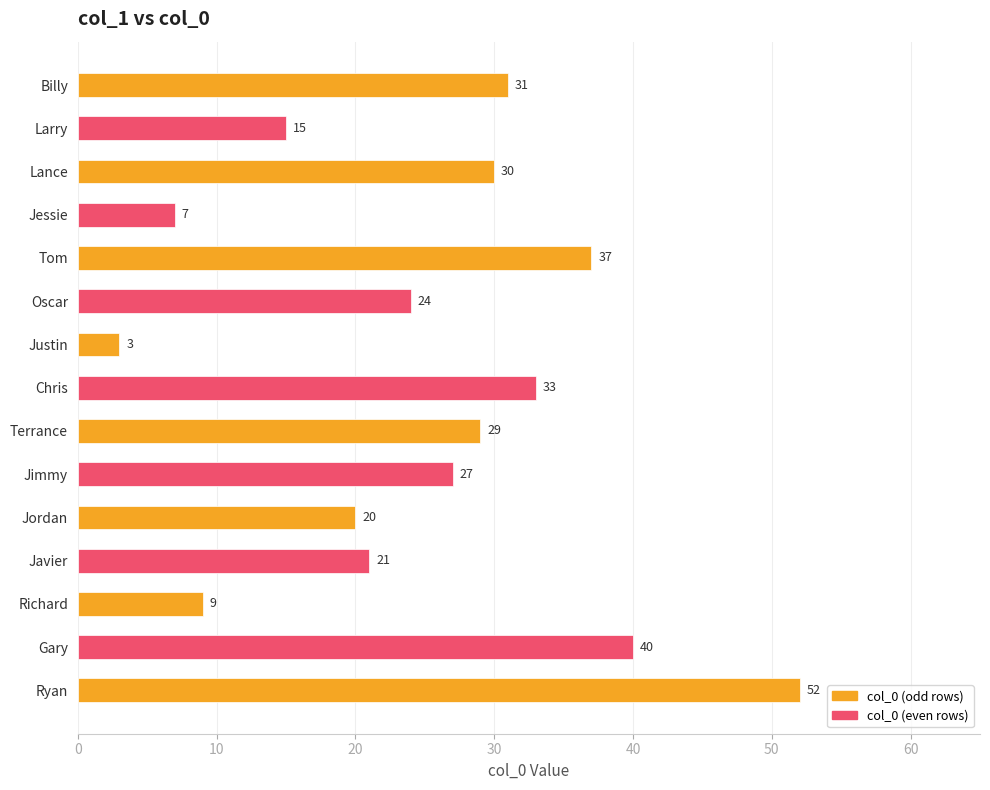

What is the change in value from Oscar to Richard?

-15